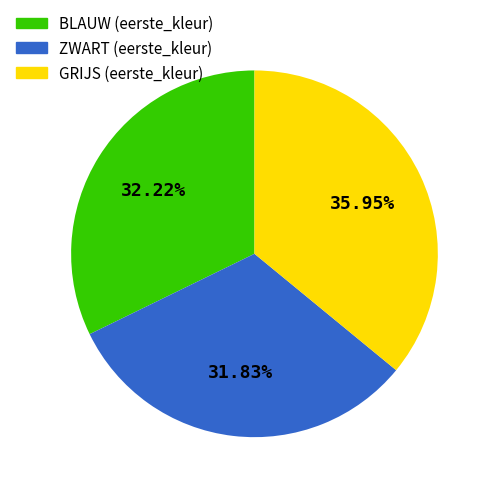

Is there a majority slice in this chart?

No